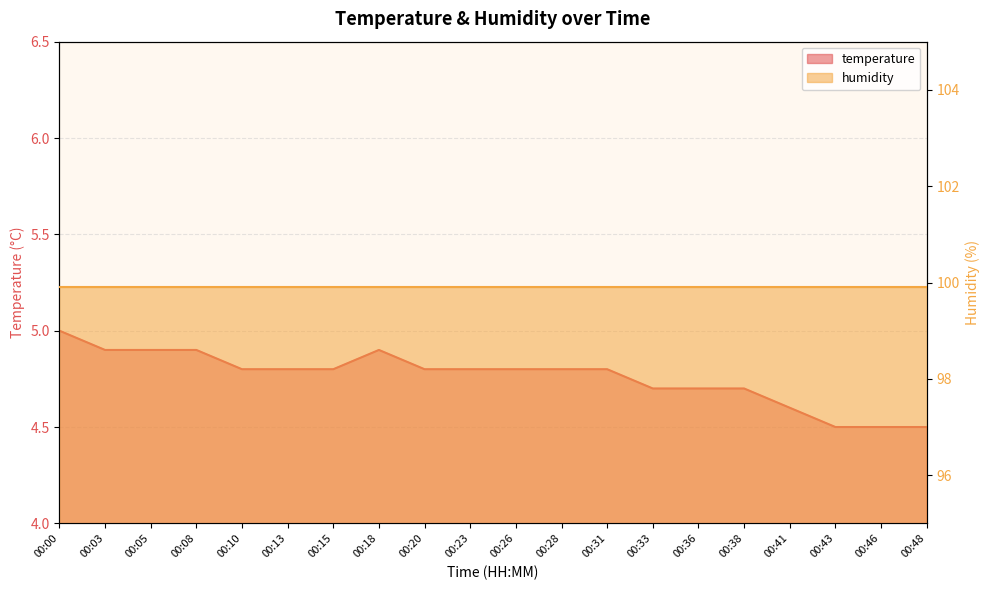

True or false: the data has more than 0 interior local peaks.

True